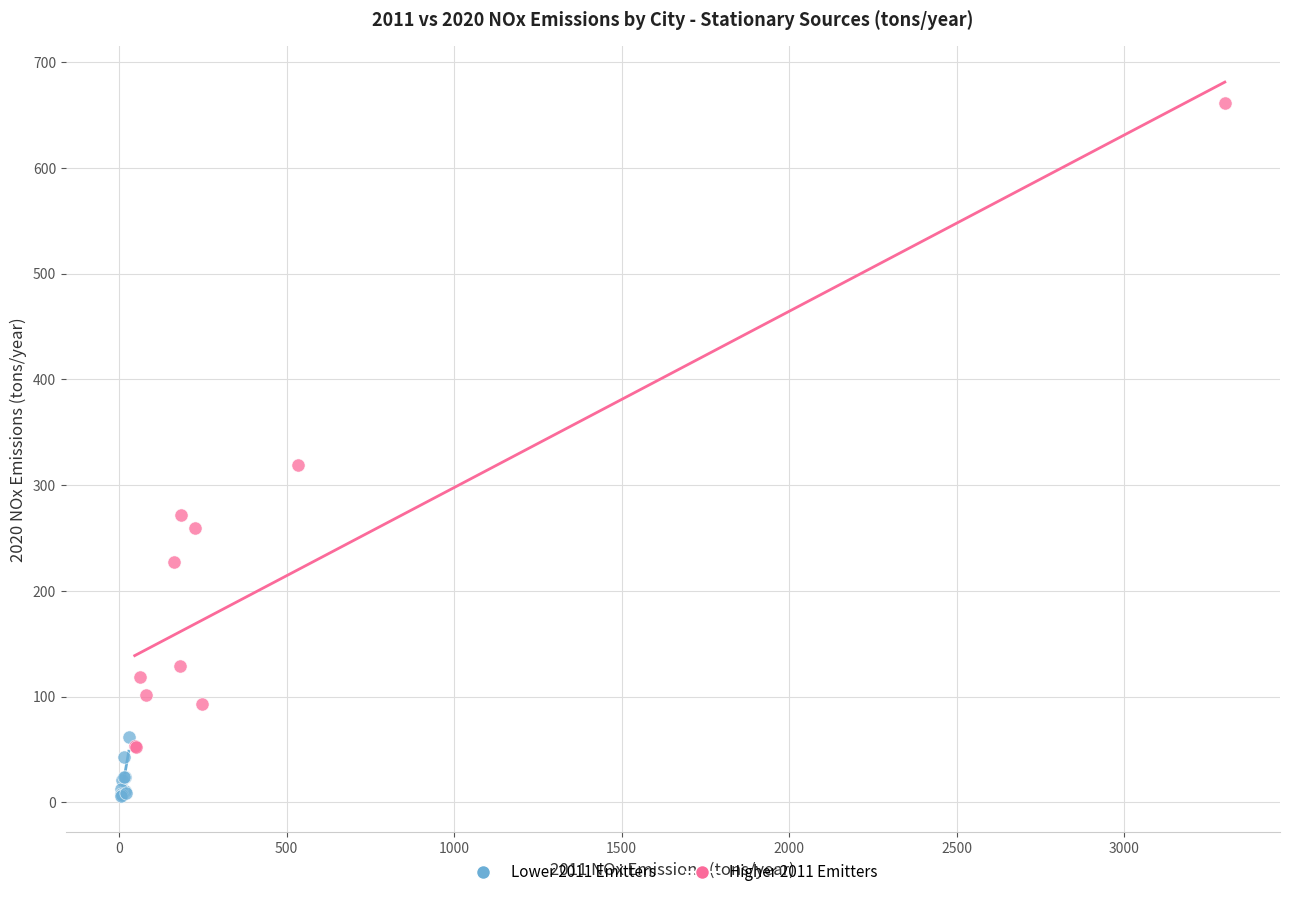

Which series contains the highest Y value?

Higher 2011 Emitters